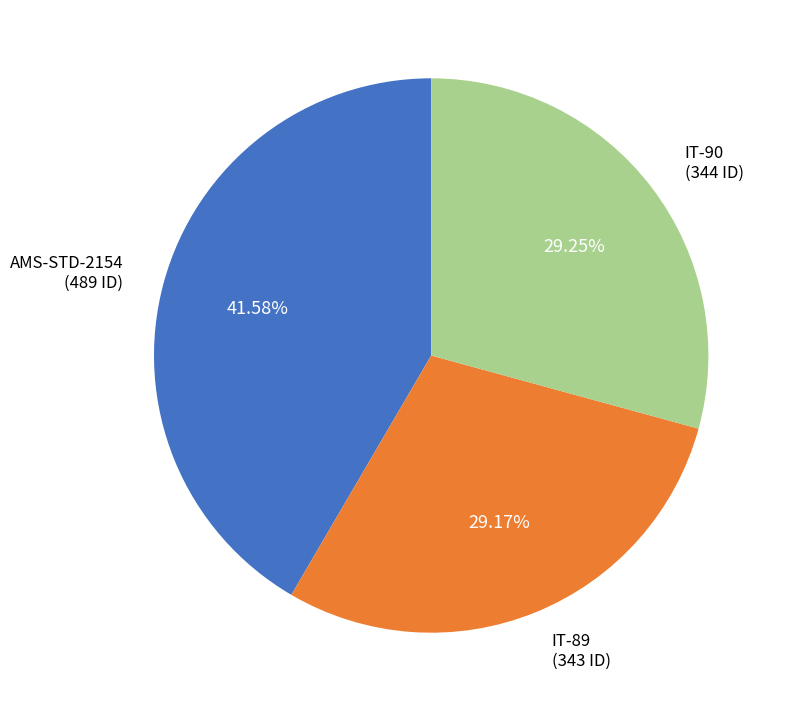

Between IT-89 and AMS-STD-2154, which is larger?

AMS-STD-2154